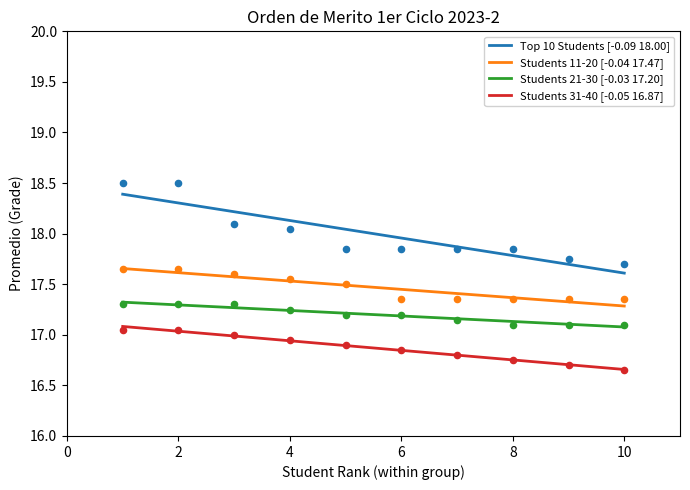

Which series has the largest total across all categories?

Top 10 Students